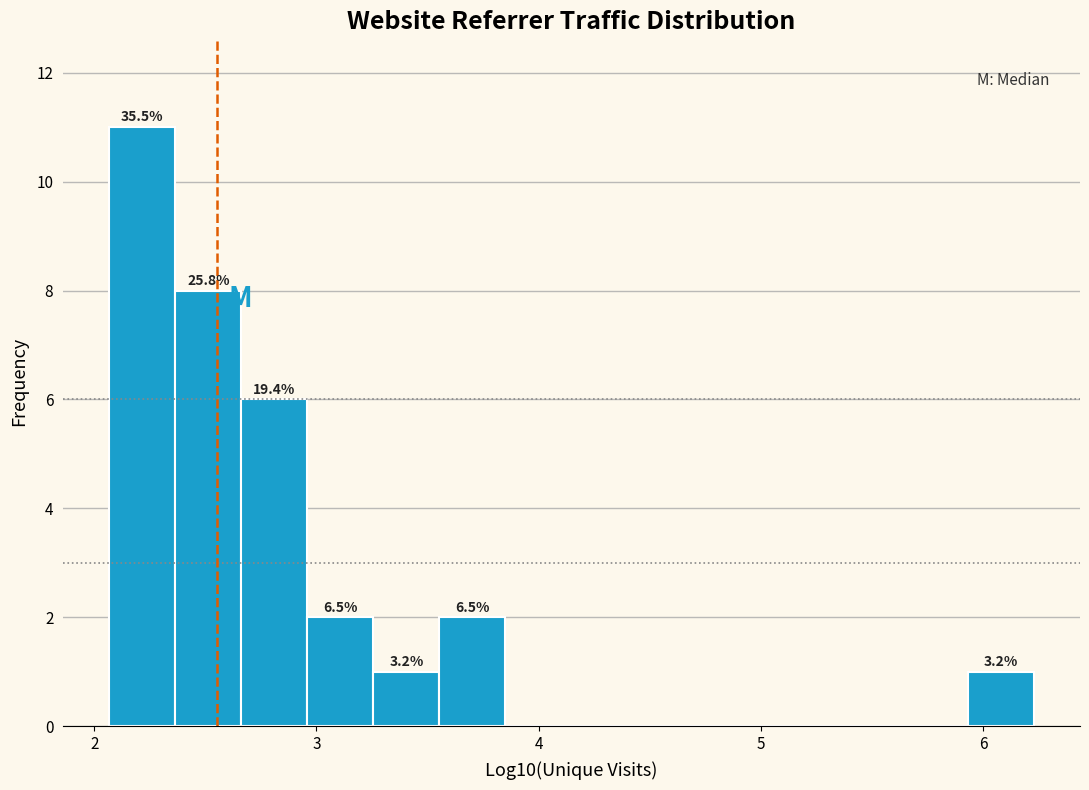

Read against the x-axis, roughly where is the centre of the tallest bar?

2.2